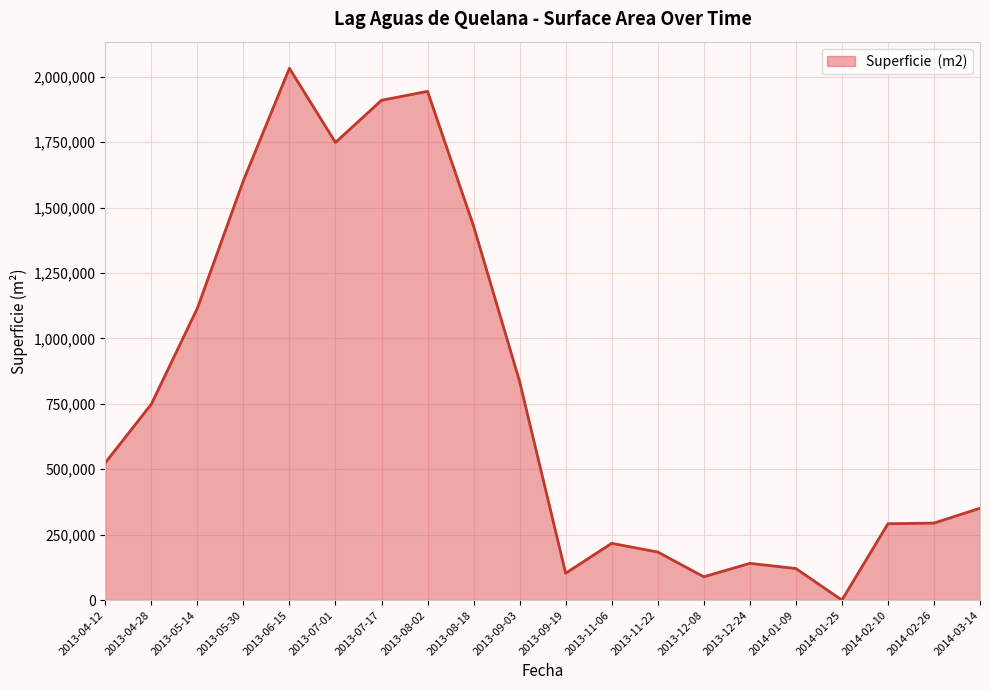

Between 2013-07-01 and 2013-06-15, which is larger?

2013-06-15